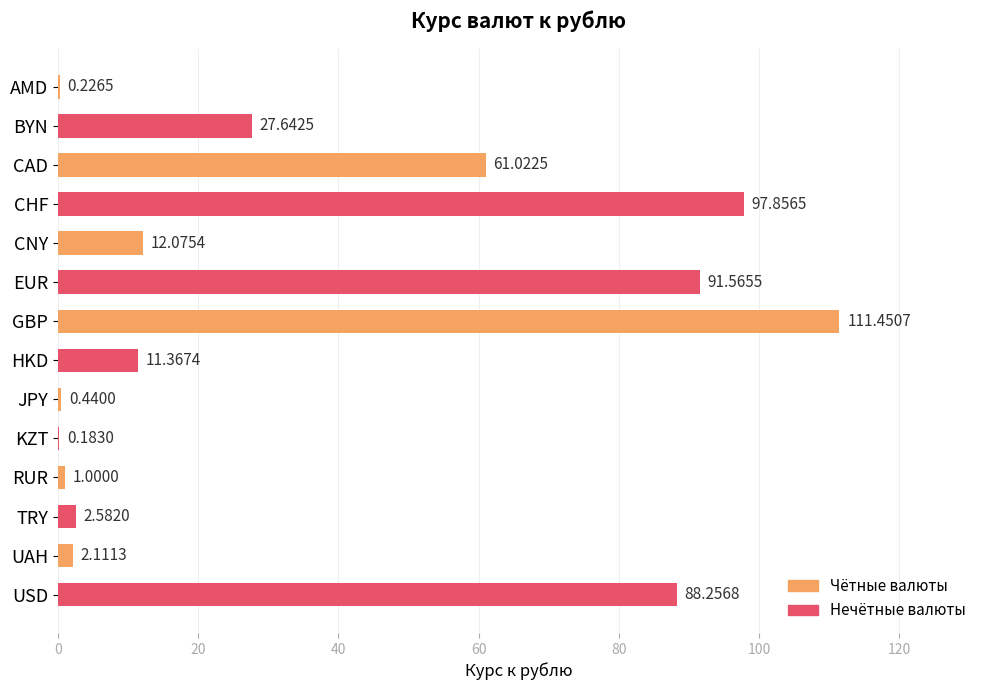

What is the ratio of the value at USD to the value at EUR?

1.0